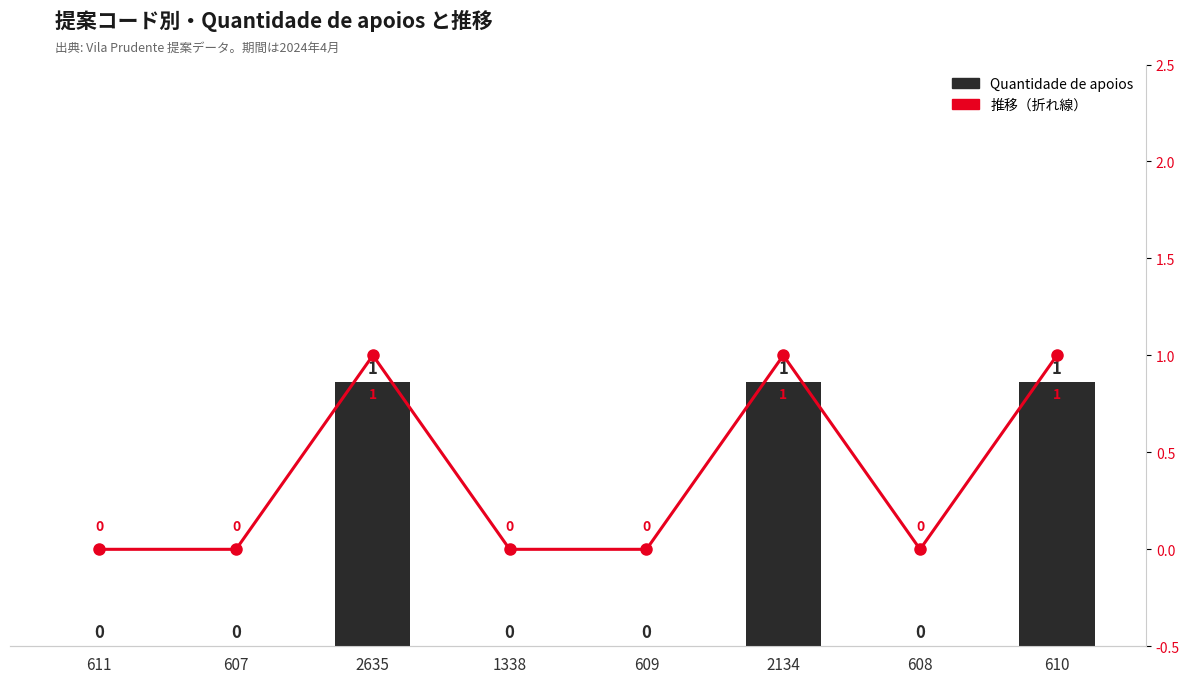

Between 607 and 608, which is larger?

607